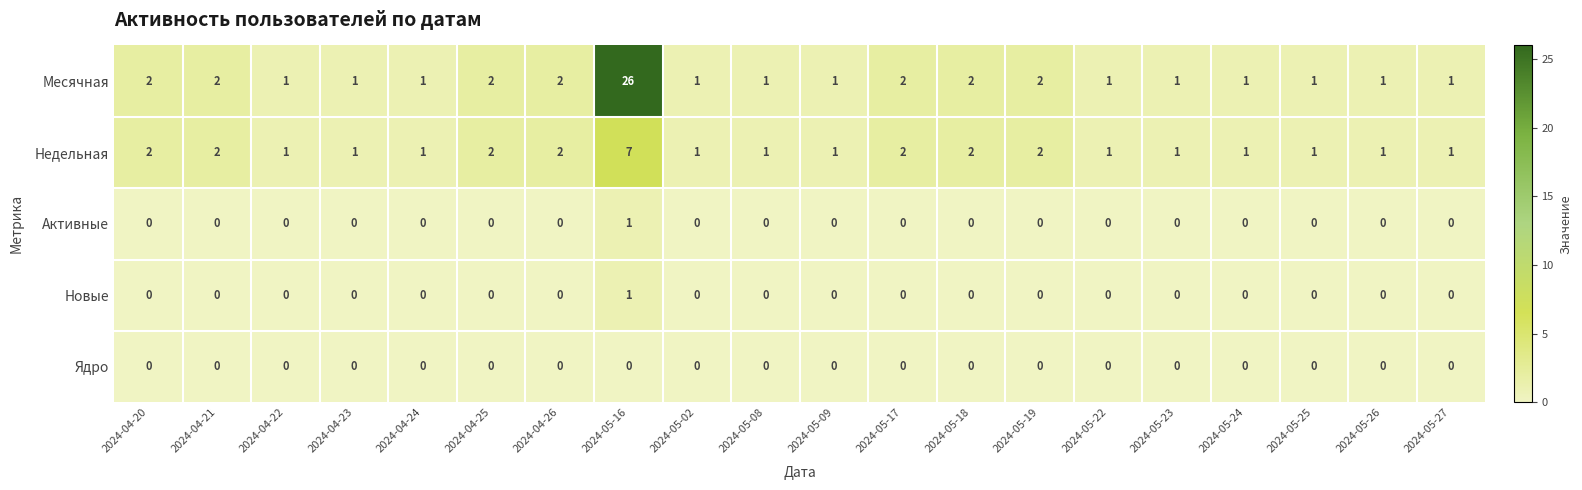

What is the maximum value for Недельная?

7